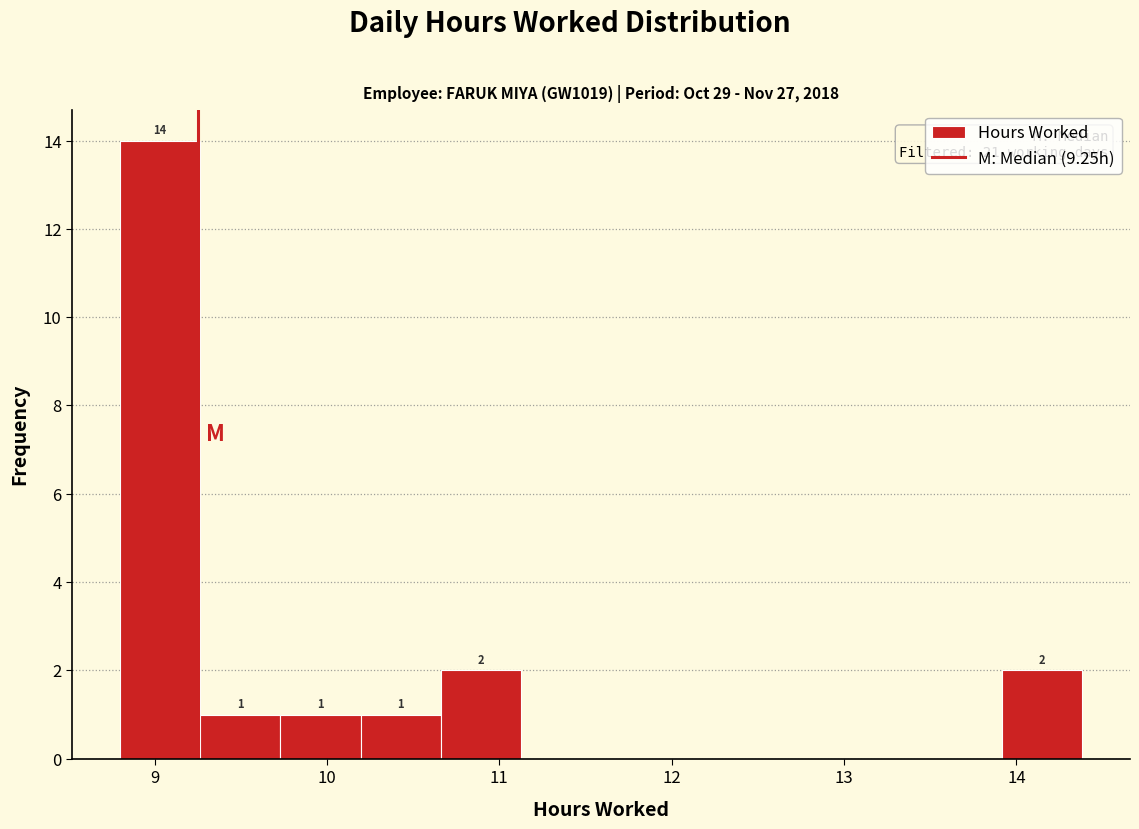

Over which range of the x-axis is the bar tallest?

8.8 to 9.3